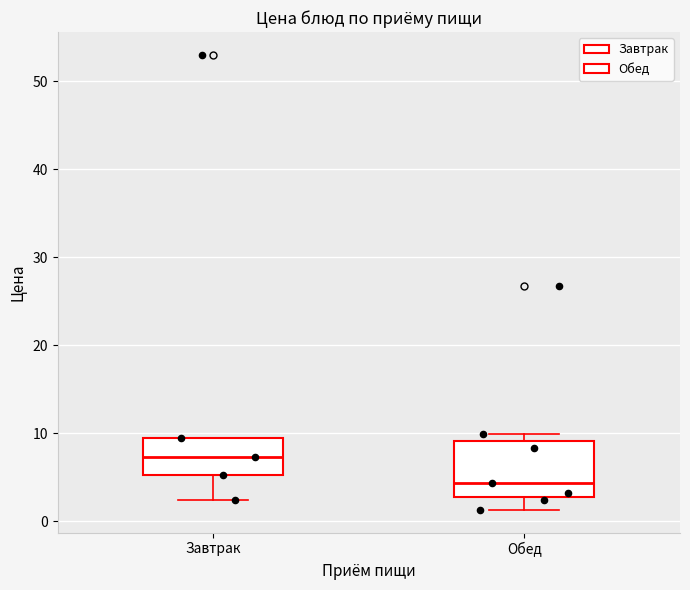

Reading left to right, read every box against the y-axis: the position of its median line, the range the box covers, and the ends of its whiskers. The values are not printed on the chart, so give them approximately, as read against the axis.

Завтрак: median 7, box 5 to 10, whiskers 2 to 10
Обед: median 4, box 3 to 9, whiskers 1 to 10